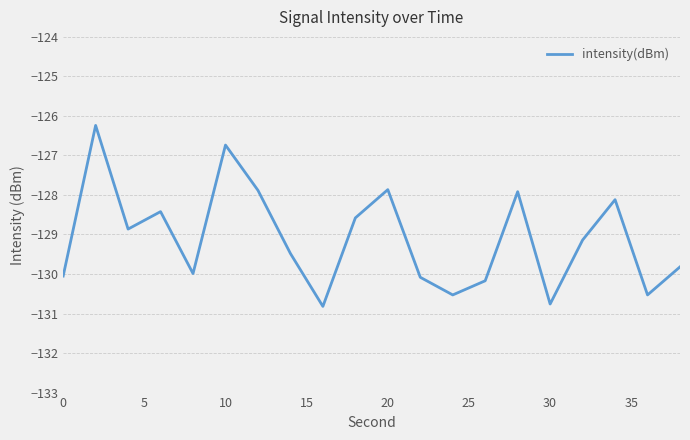

What is the greatest value displayed?

-126.2